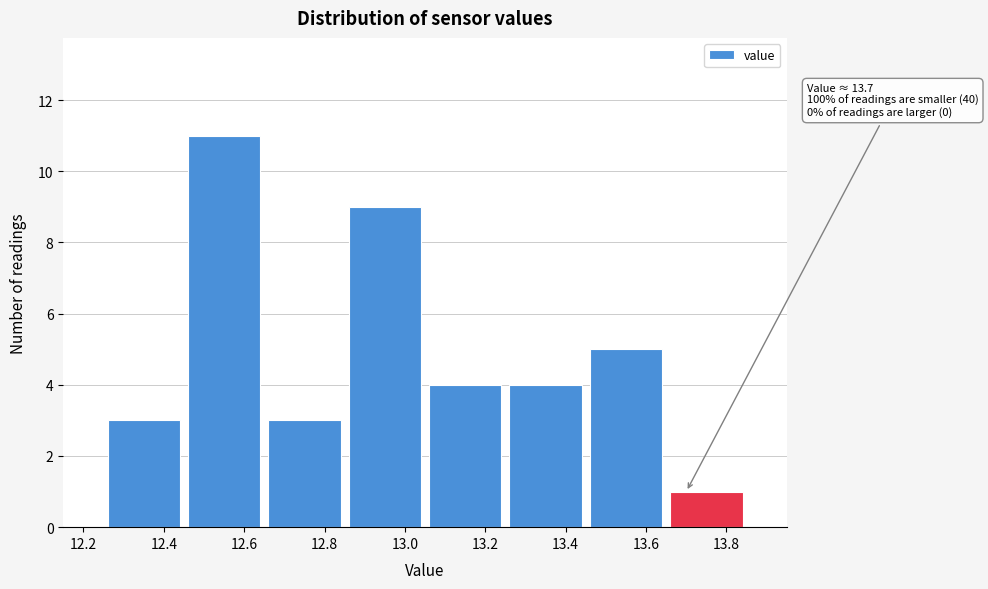

Over which range of the x-axis is the bar tallest?

12.45 to 12.65